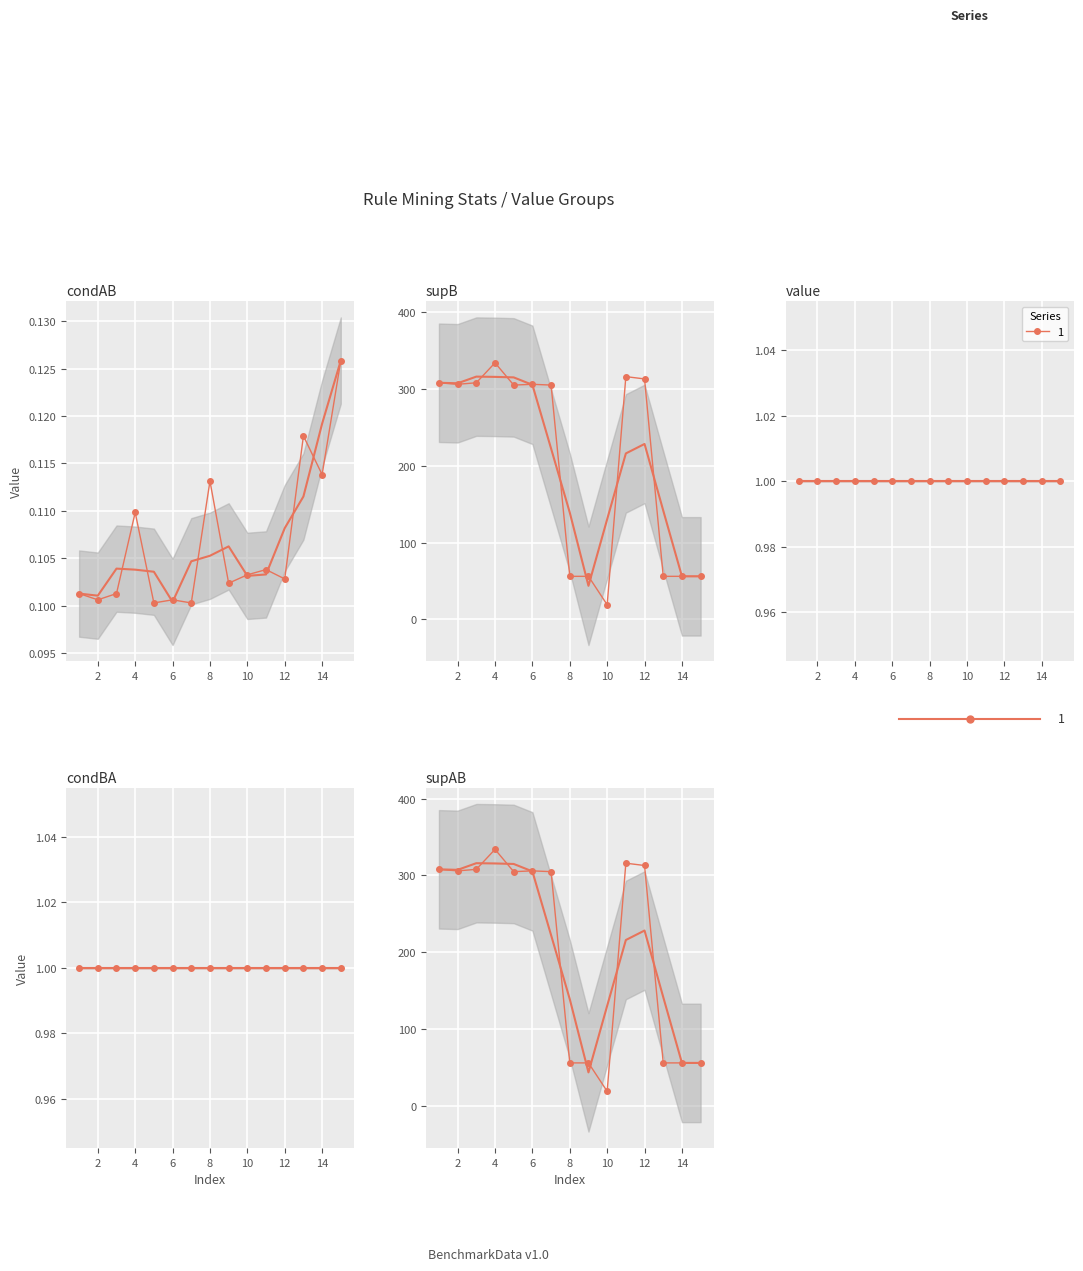

True or false: supAB and supB cross at least once.

False